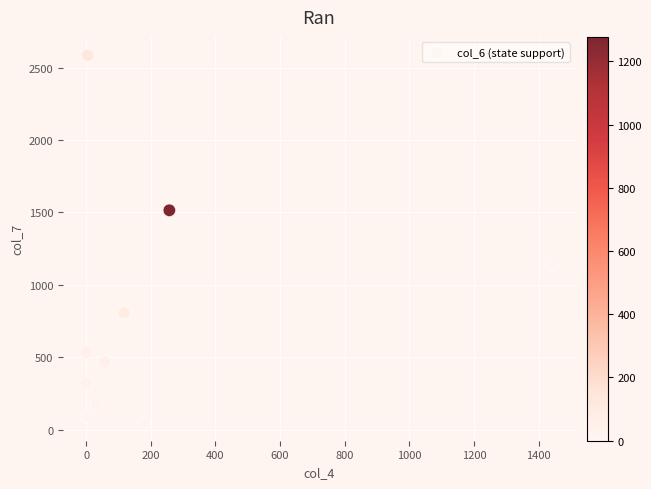

What is the range of X values (max minus min)?

1440.6